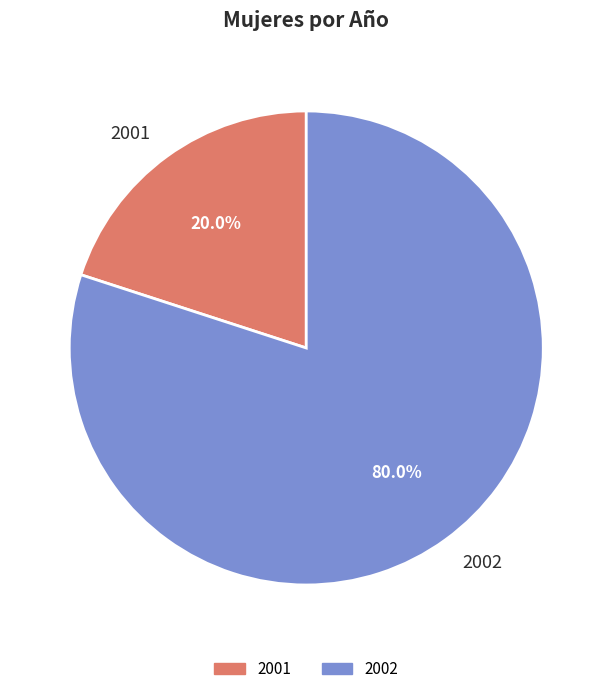

Is there a majority slice in this chart?

Yes